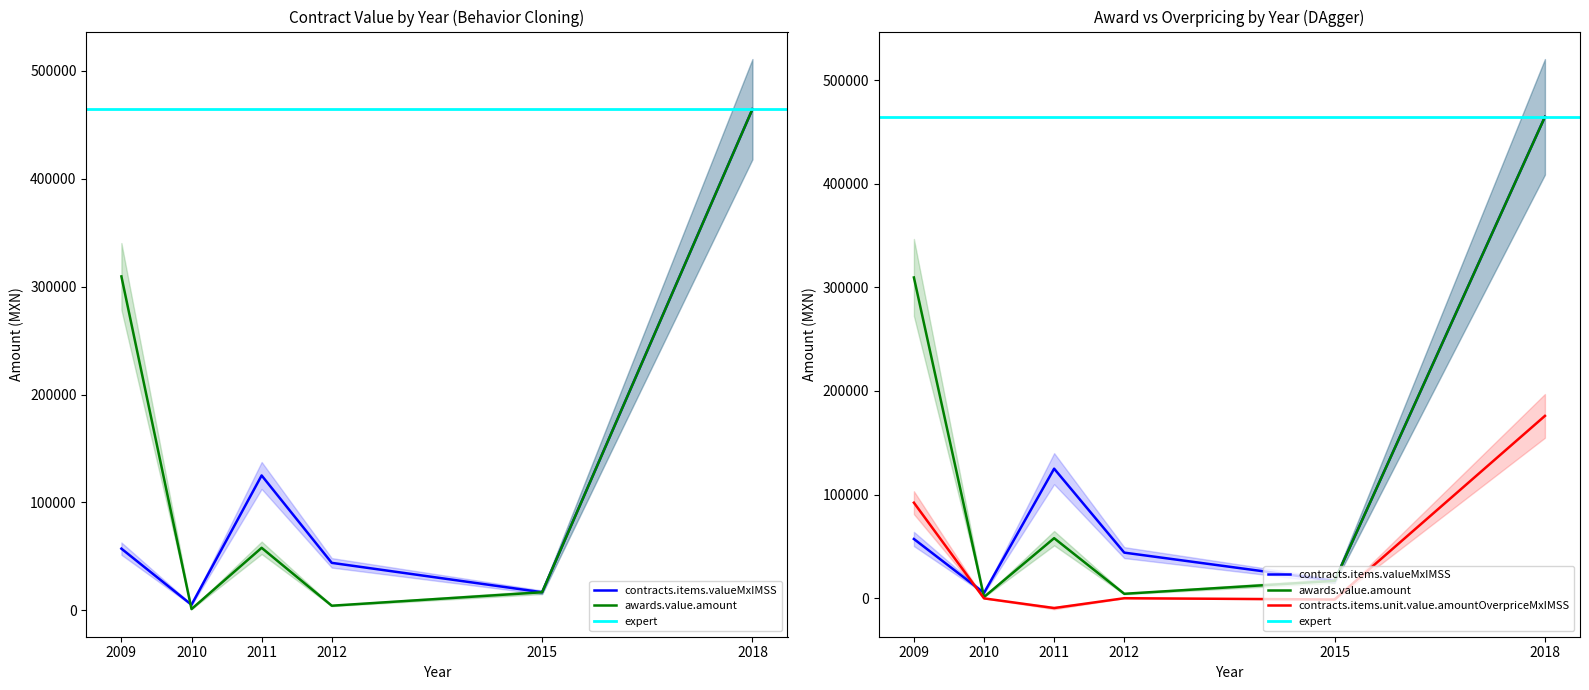

How many lines are shown in the chart?

3